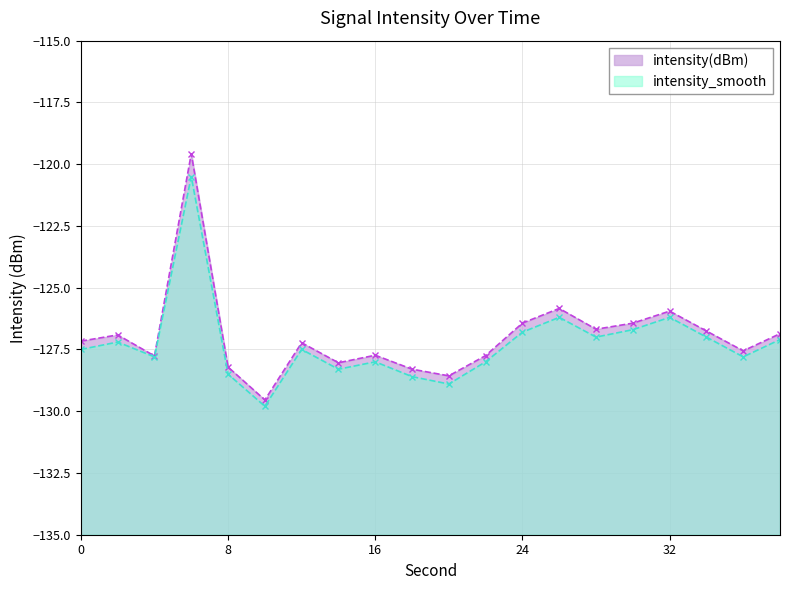

At which label does intensity_smooth reach its minimum?

10